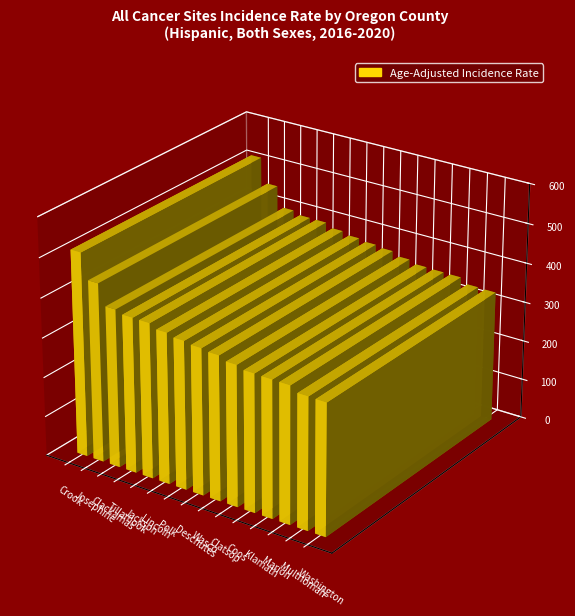

Between Multnomah and Wasco, which is larger?

Wasco